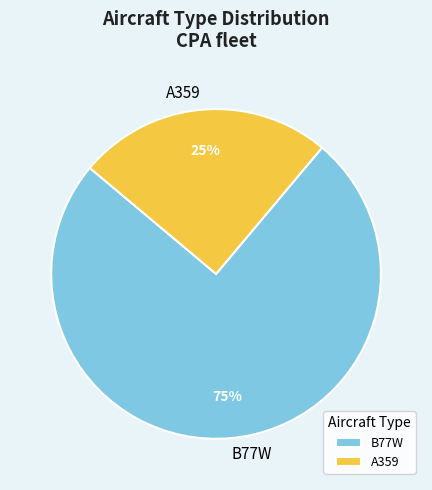

To the nearest percent, what is the average slice percentage?

50%